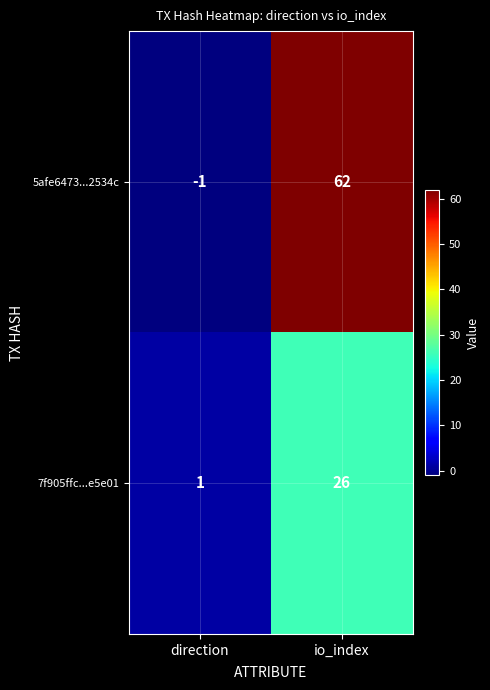

How many distinct data groups are displayed?

2